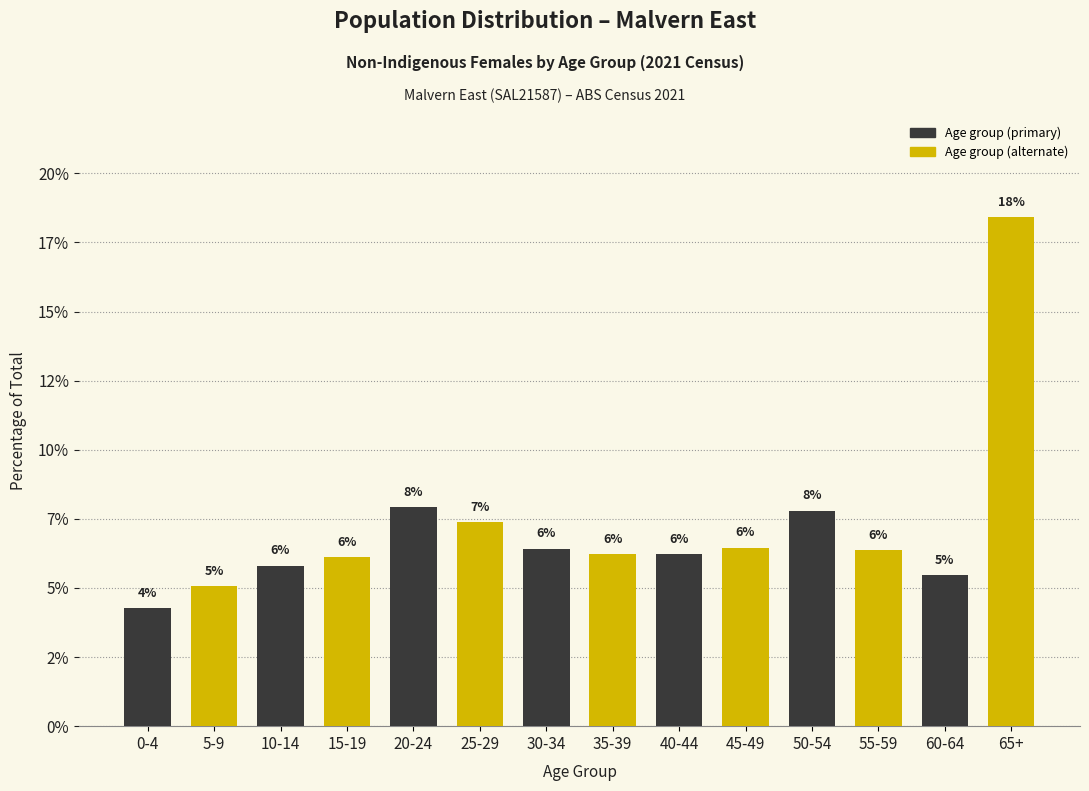

Are the bars horizontal?

No